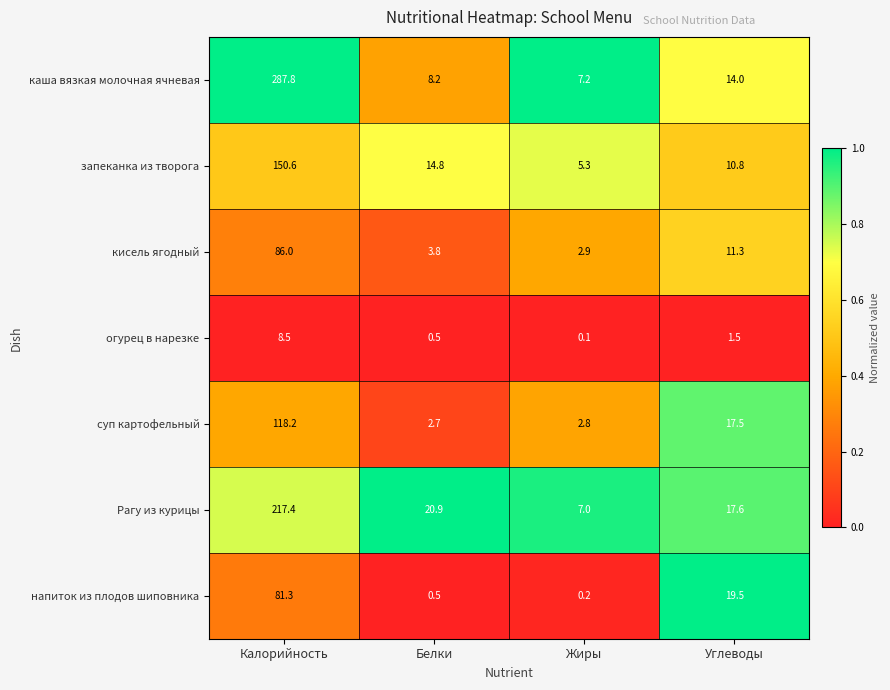

What is the maximum value shown in the chart?

287.8